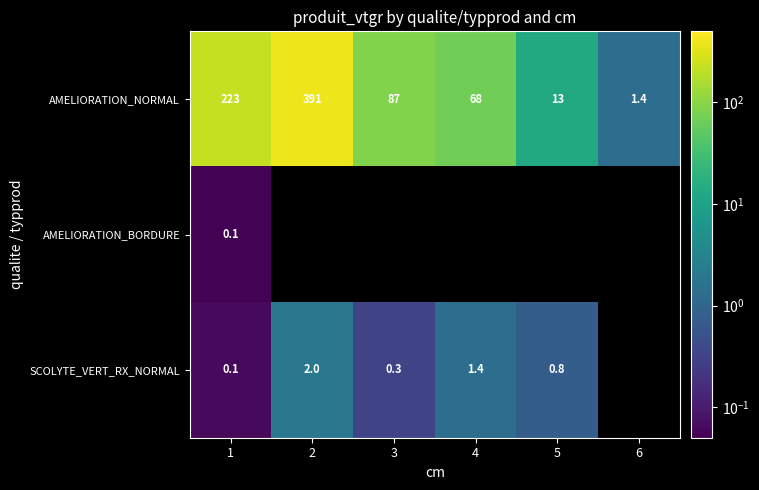

What is the sum of the SCOLYTE_VERT_RX_NORMAL values at 5 and 3?

1.1